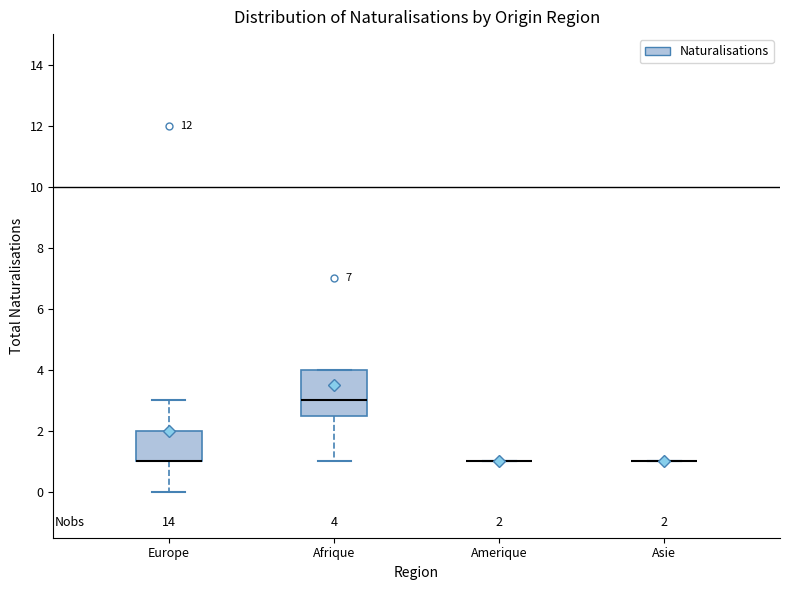

Comparing the boxes themselves (not the whiskers), which one is the tallest?

Afrique